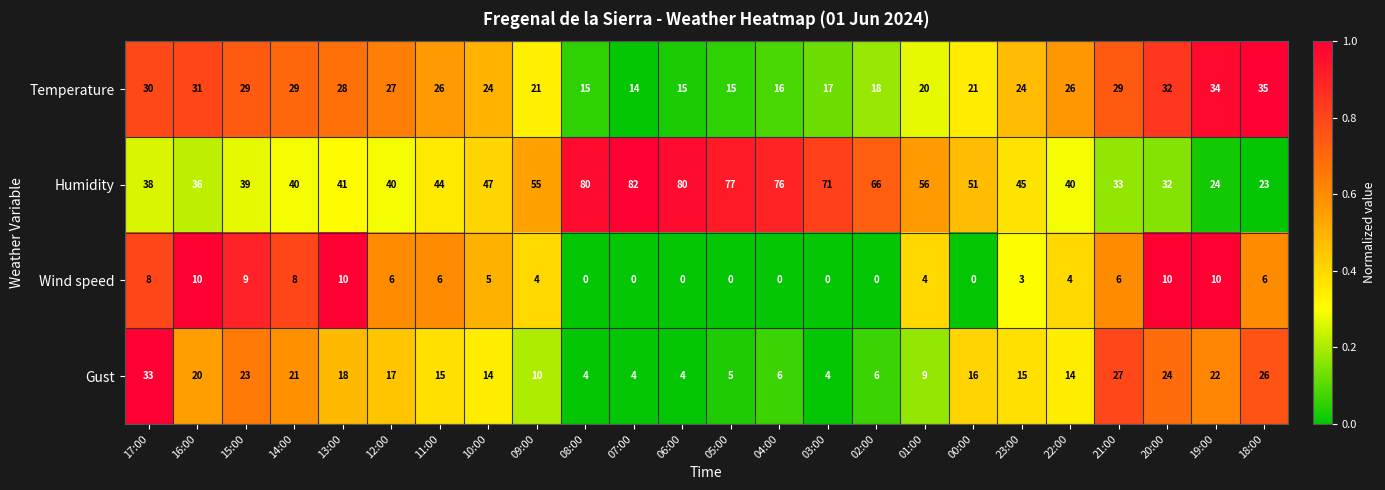

What is the difference between the second highest and minimum values in the Wind speed series?

10